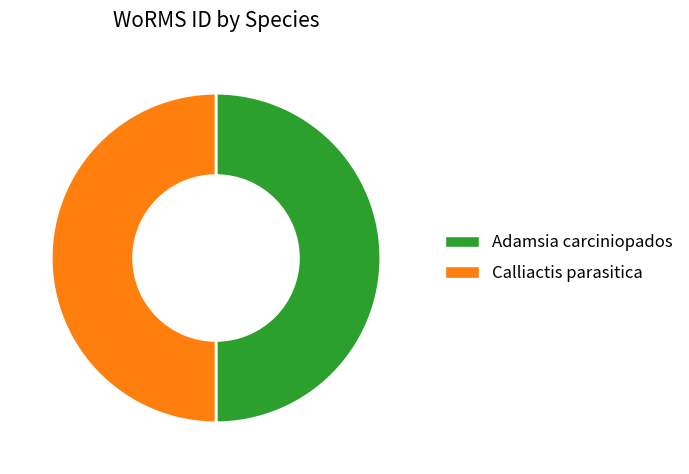

What is the ratio of the value at Adamsia carciniopados to the value at Calliactis parasitica?

1.0